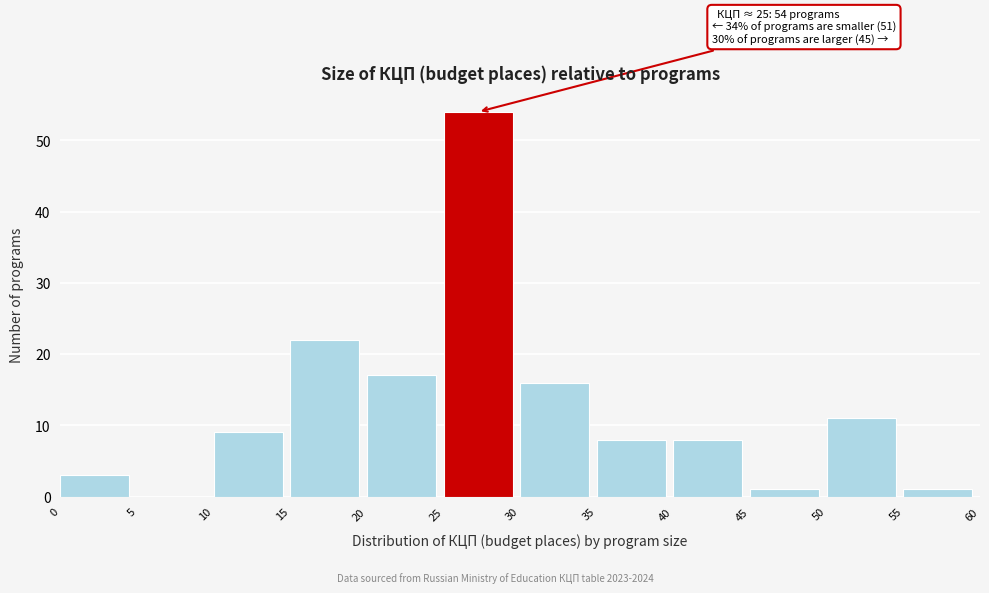

Which range on the x-axis has the tallest bar?

25 to 30